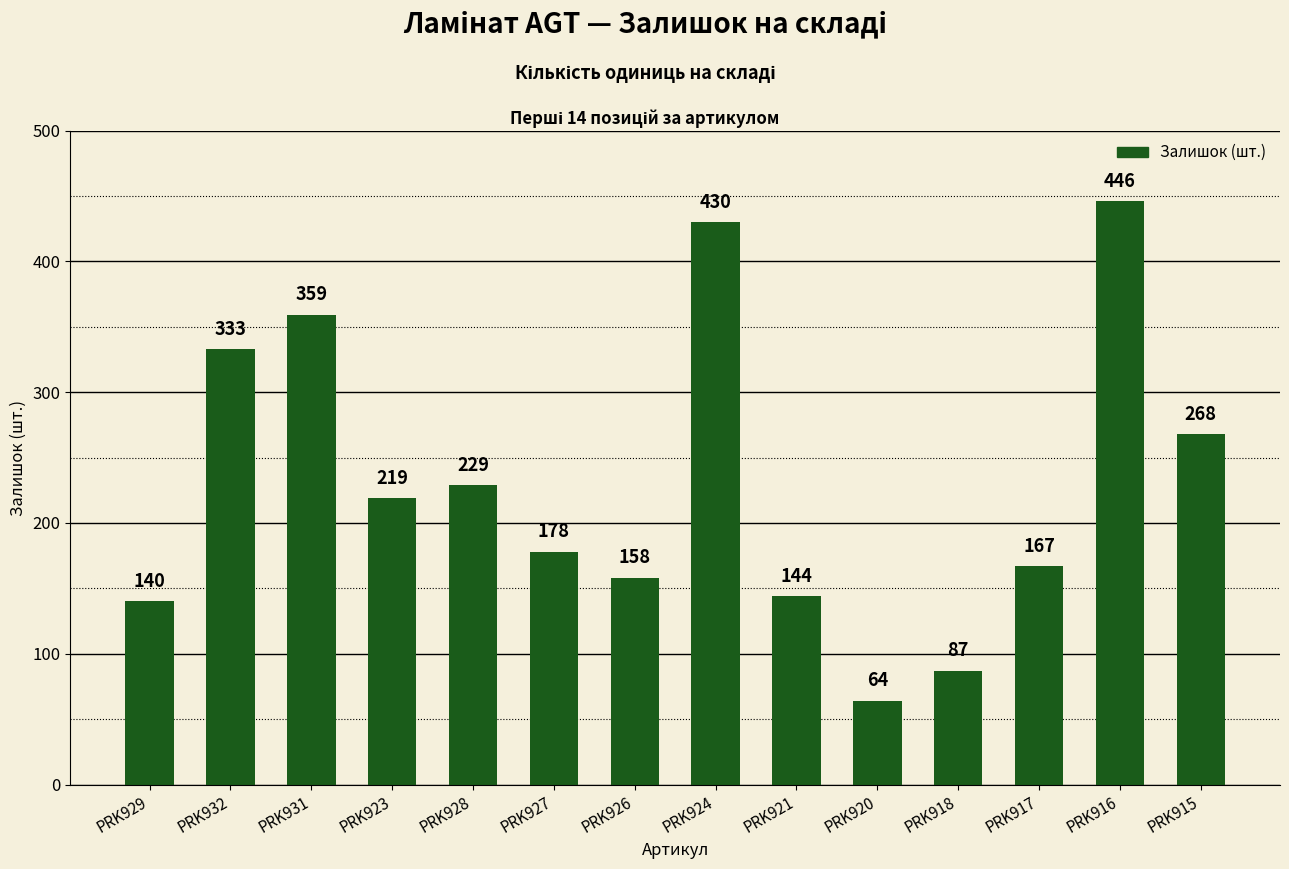

What is the maximum value shown in the chart?

446